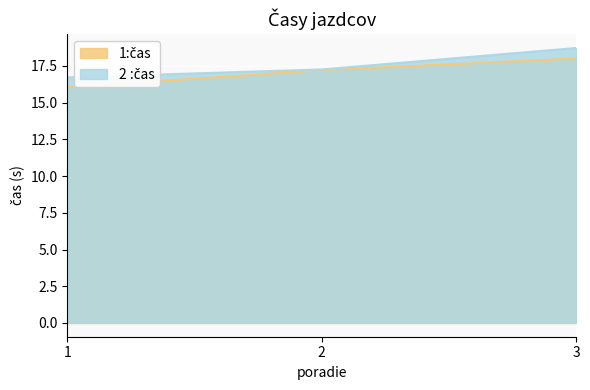

What is the value of the 1:čas point at the 2nd from the left?

17.2